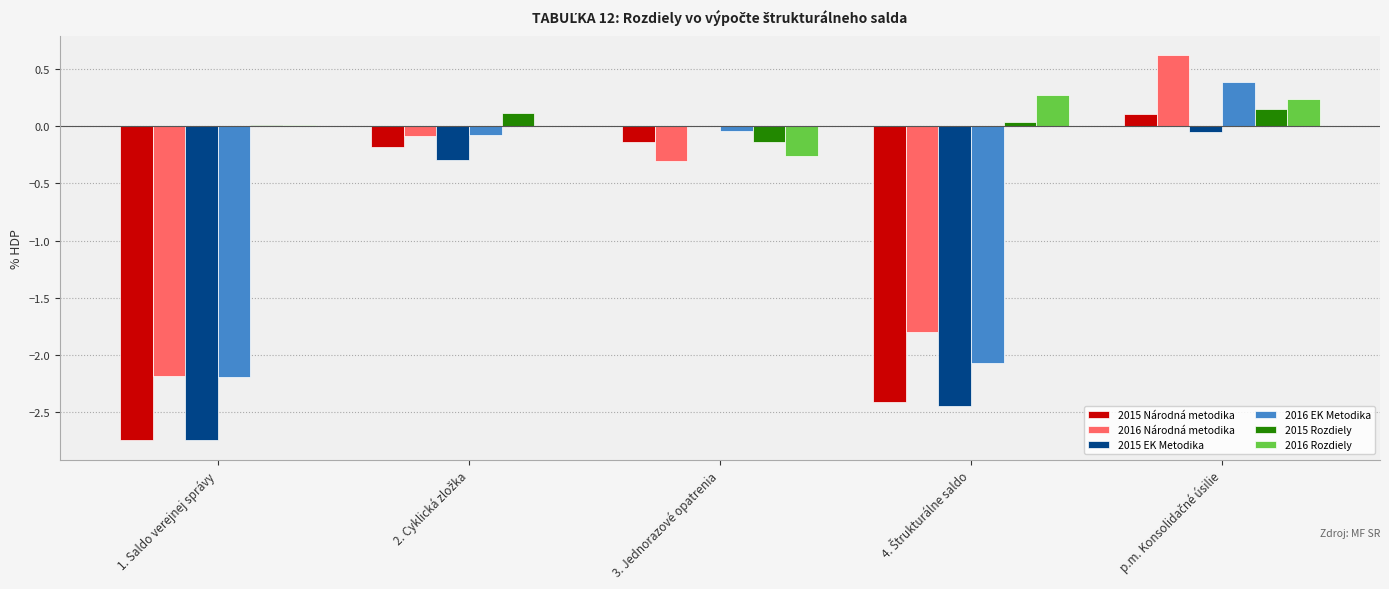

What is the total value across all series at 3. Jednorazové opatrenia?

-0.9